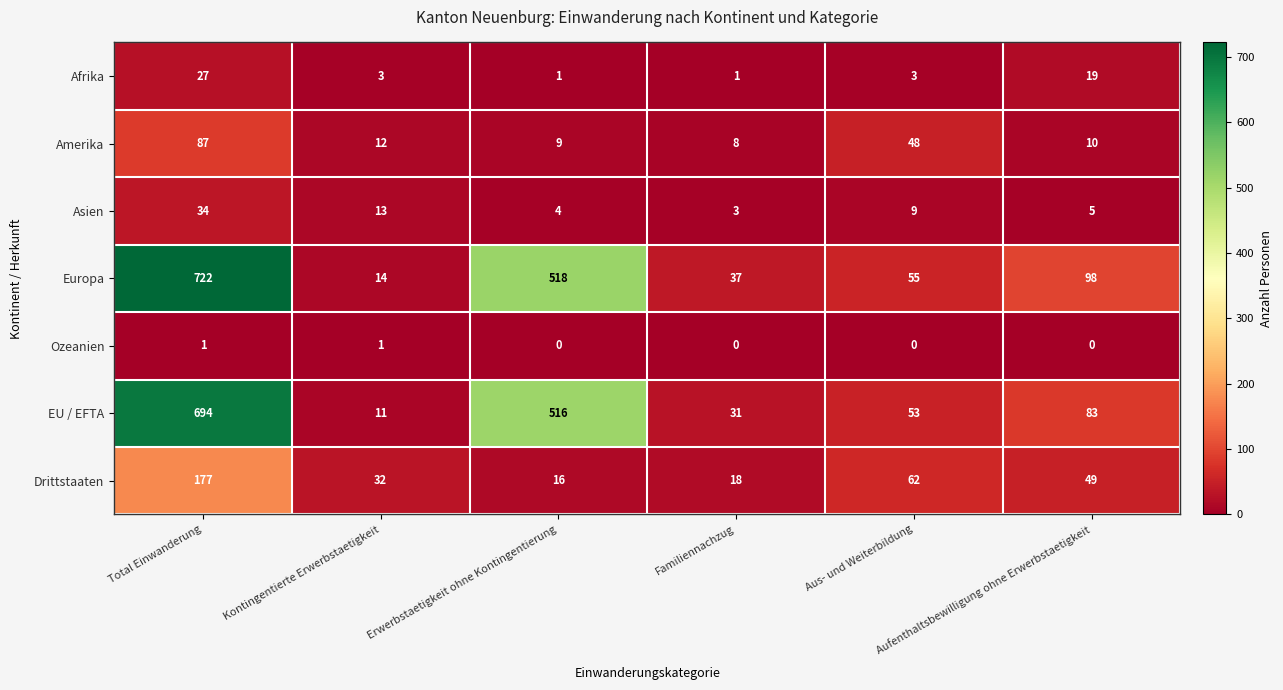

What is the sum of all Amerika values?

174